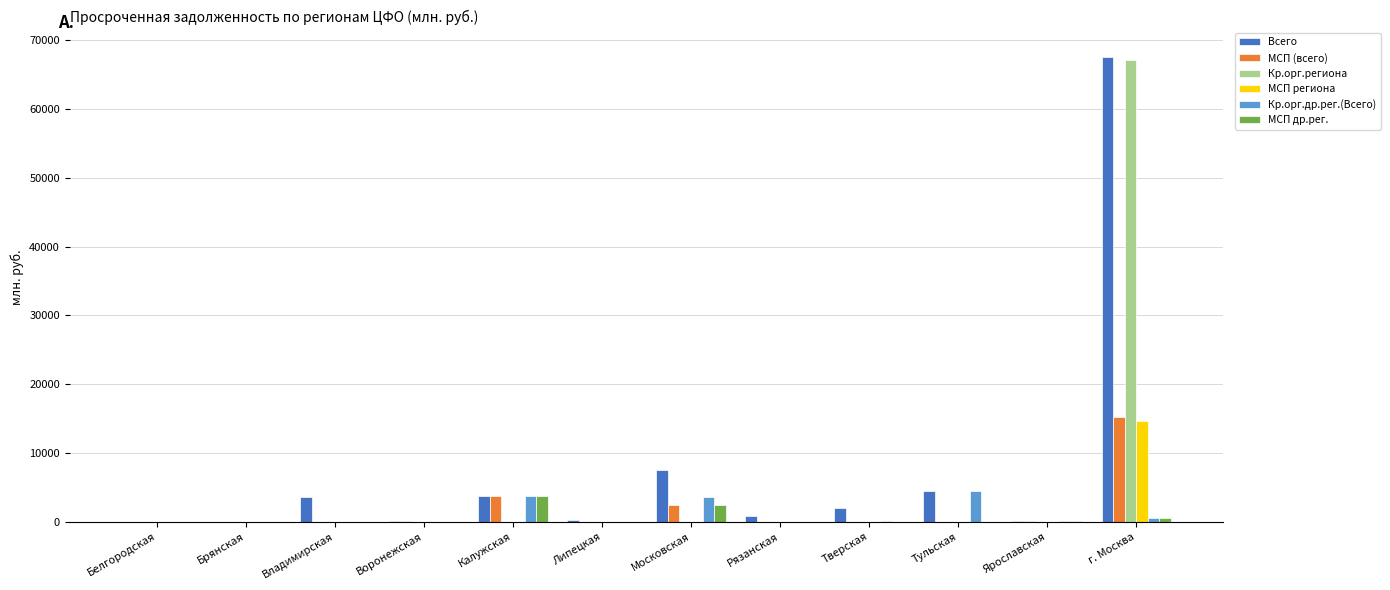

At which label does Кр.орг.региона reach its peak?

г. Москва